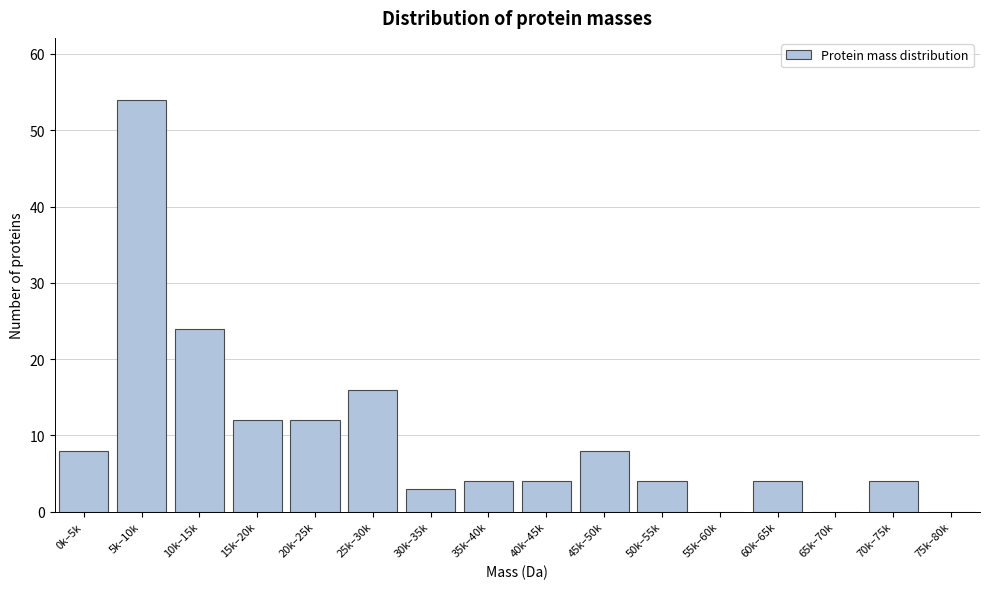

Reading left to right, list all the values displayed in this chart.

0k–5k=8	5k–10k=54	10k–15k=24	15k–20k=12	20k–25k=12	25k–30k=16	30k–35k=3	35k–40k=4	40k–45k=4	45k–50k=8	50k–55k=4	55k–60k=0	60k–65k=4	65k–70k=0	70k–75k=4	75k–80k=0